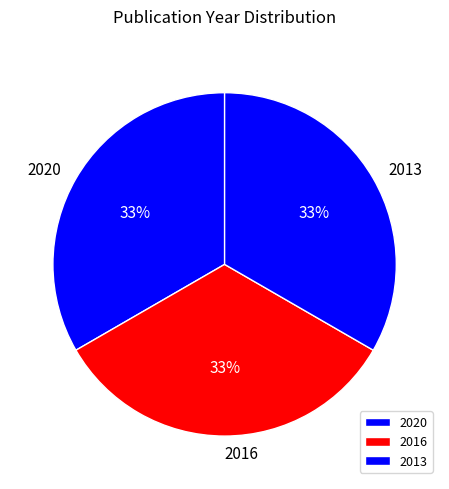

Count the number of slices in the pie.

3